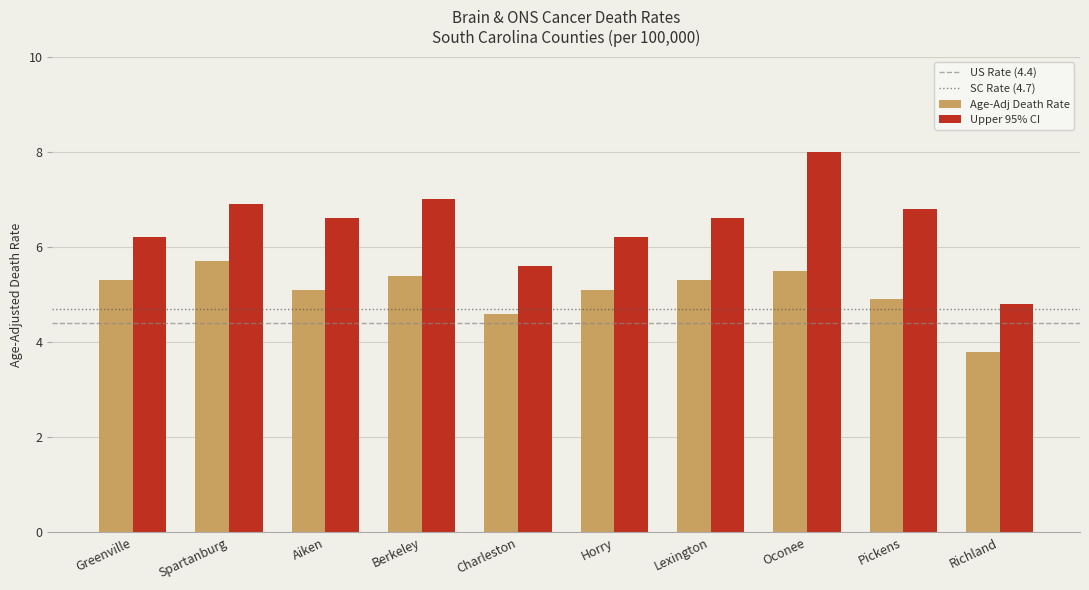

Rank the series by their average value, from highest to lowest.

Upper 95% CI, Age-Adj Death Rate